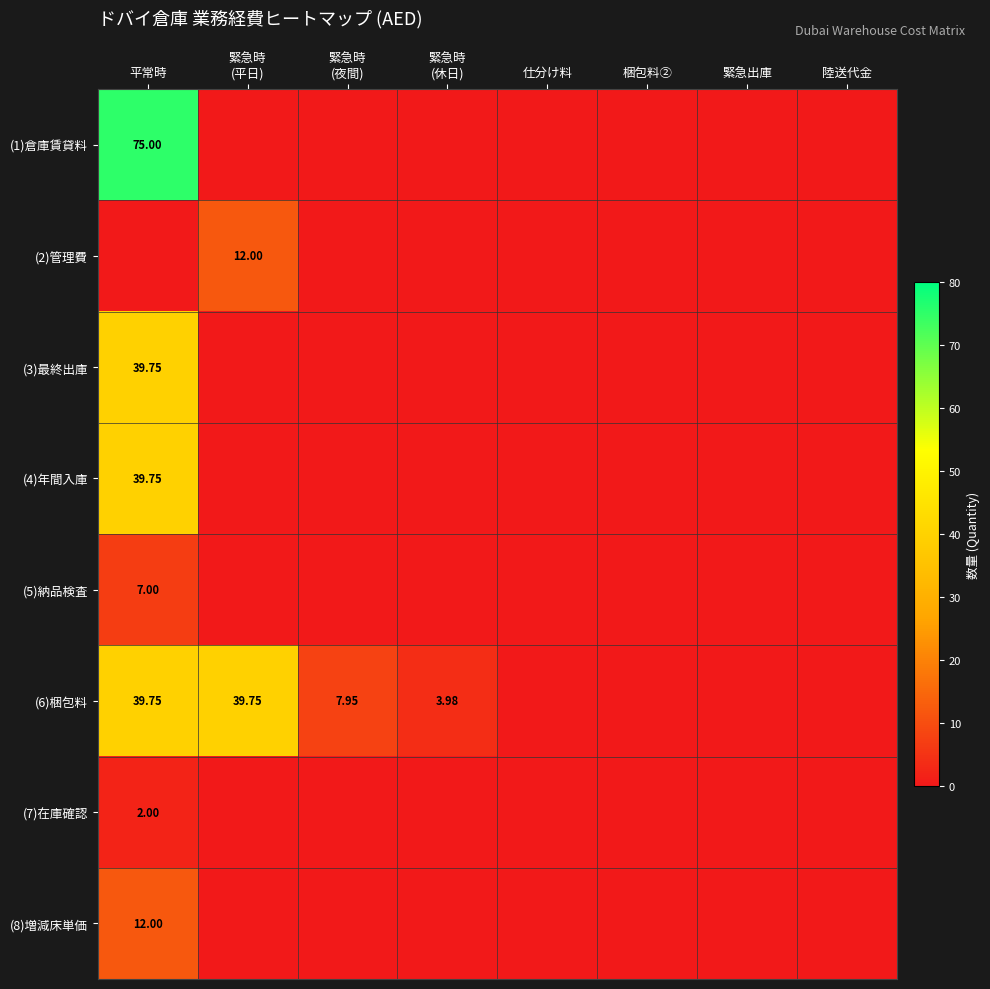

Which series has the largest range (max minus min)?

(1)倉庫賃貸料